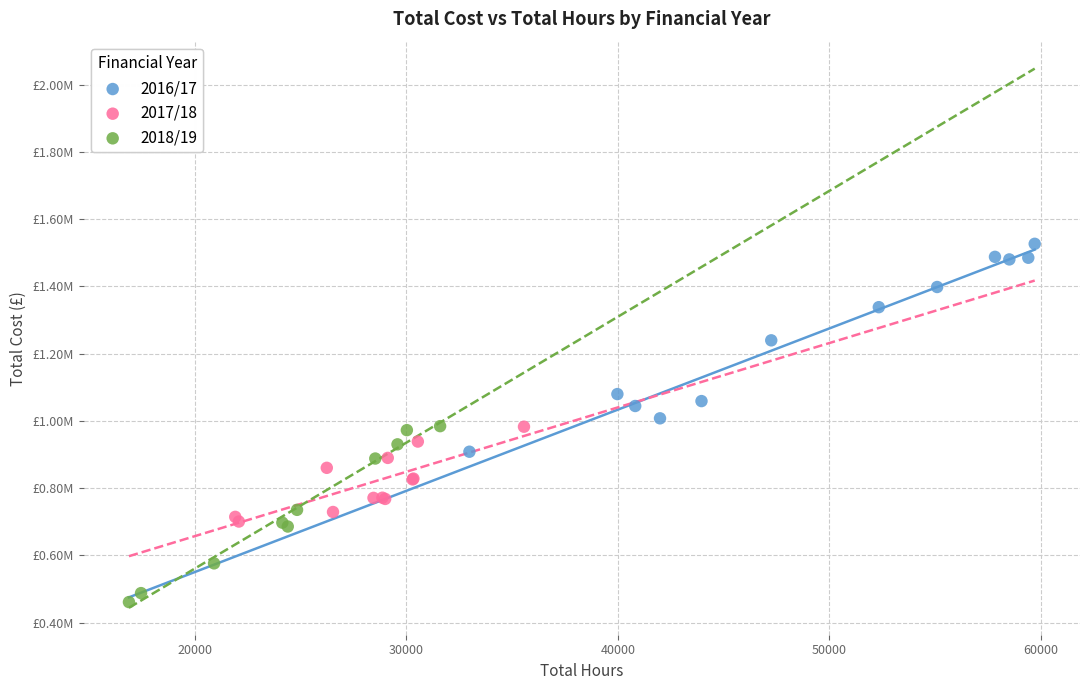

Which series reaches the maximum Y coordinate?

2016/17